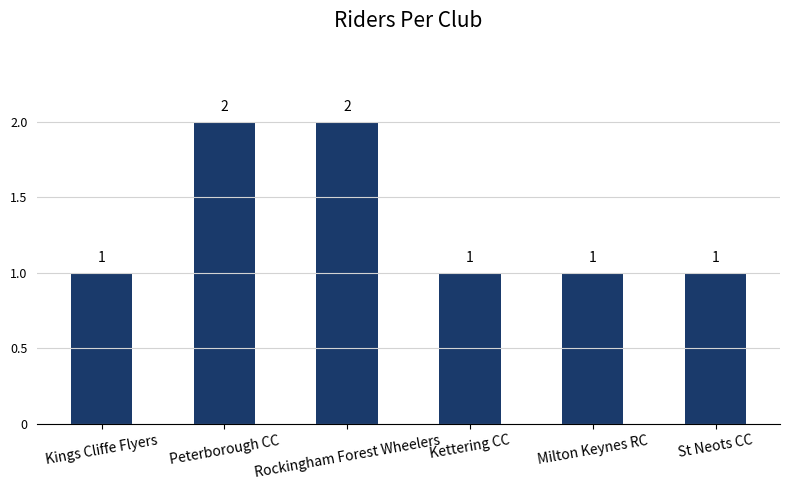

The chart shows a value of 2 at Kettering CC. True or false?

False